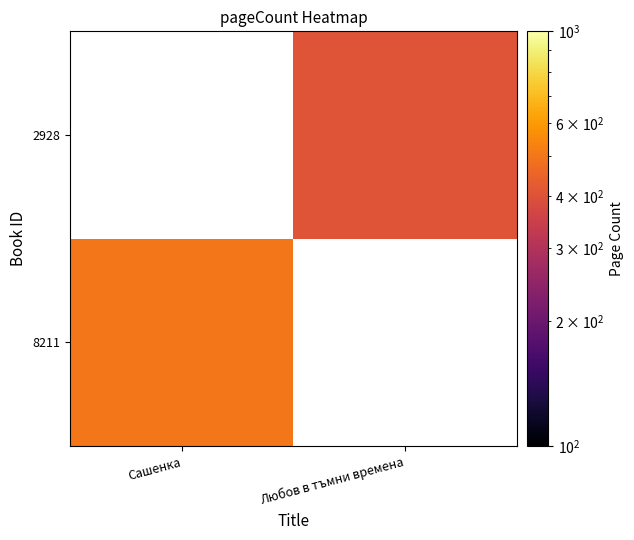

At which category does the chart reach its minimum across all series?

Любов в тъмни времена